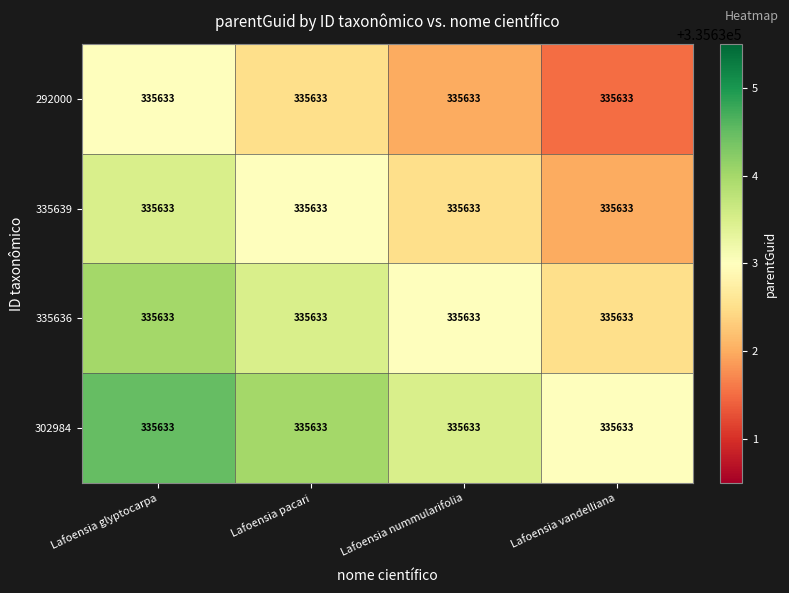

At which label does 302984 reach its peak?

Lafoensia glyptocarpa